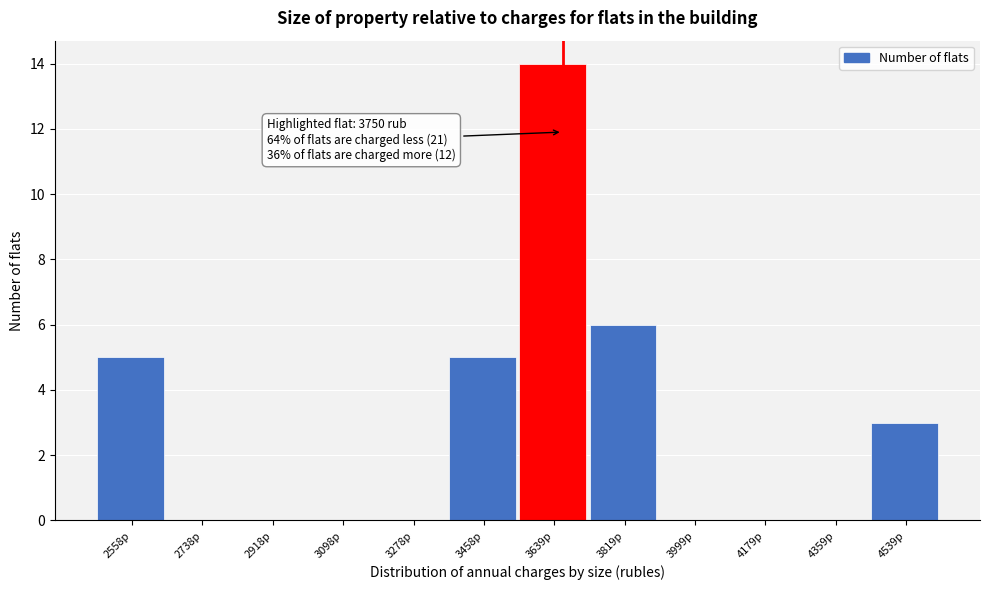

Reading left to right, list all the values displayed in this chart.

2558р=5	2738р=0	2918р=0	3098р=0	3278р=0	3458р=5	3639р=14	3819р=6	3999р=0	4179р=0	4359р=0	4539р=3